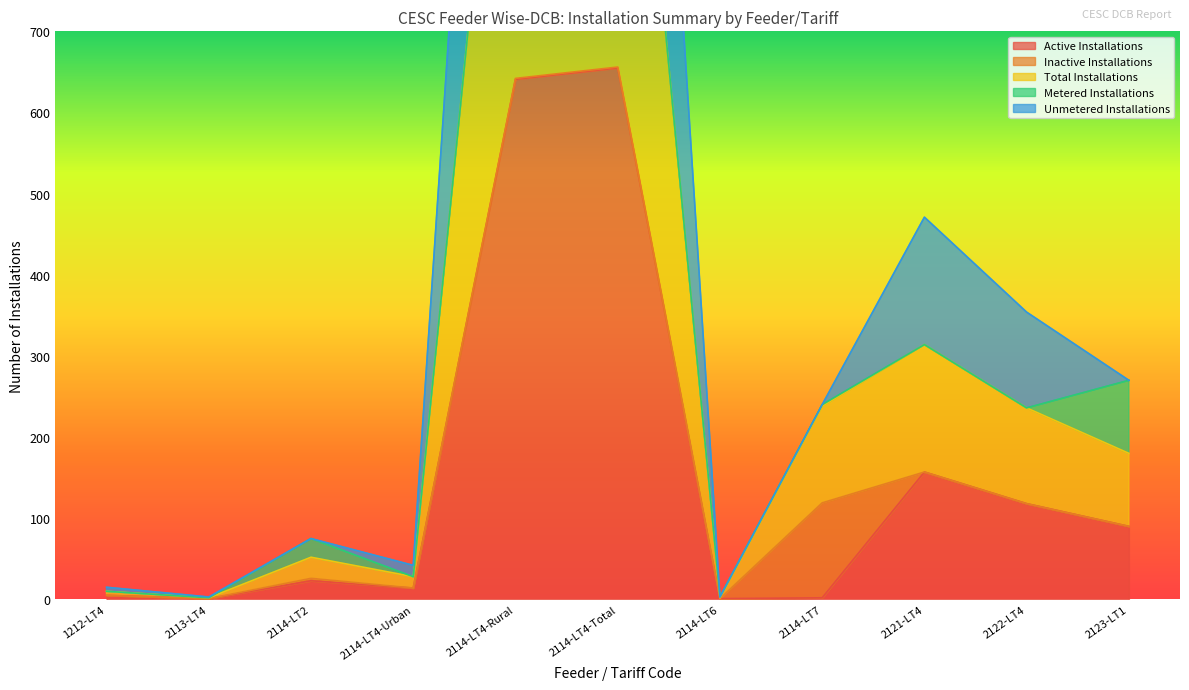

At how many categories does at least one series exceed 1456?

2